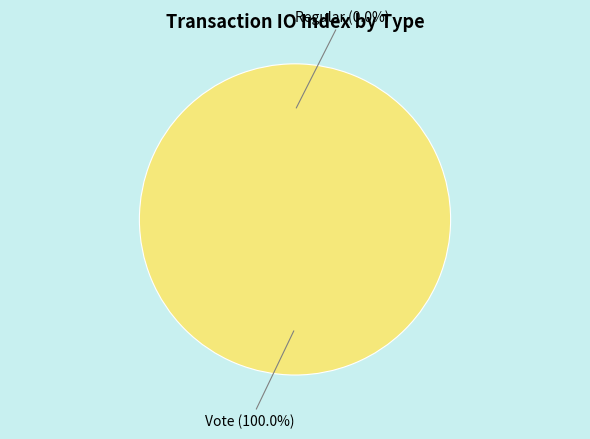

Is there a majority slice in this chart?

Yes